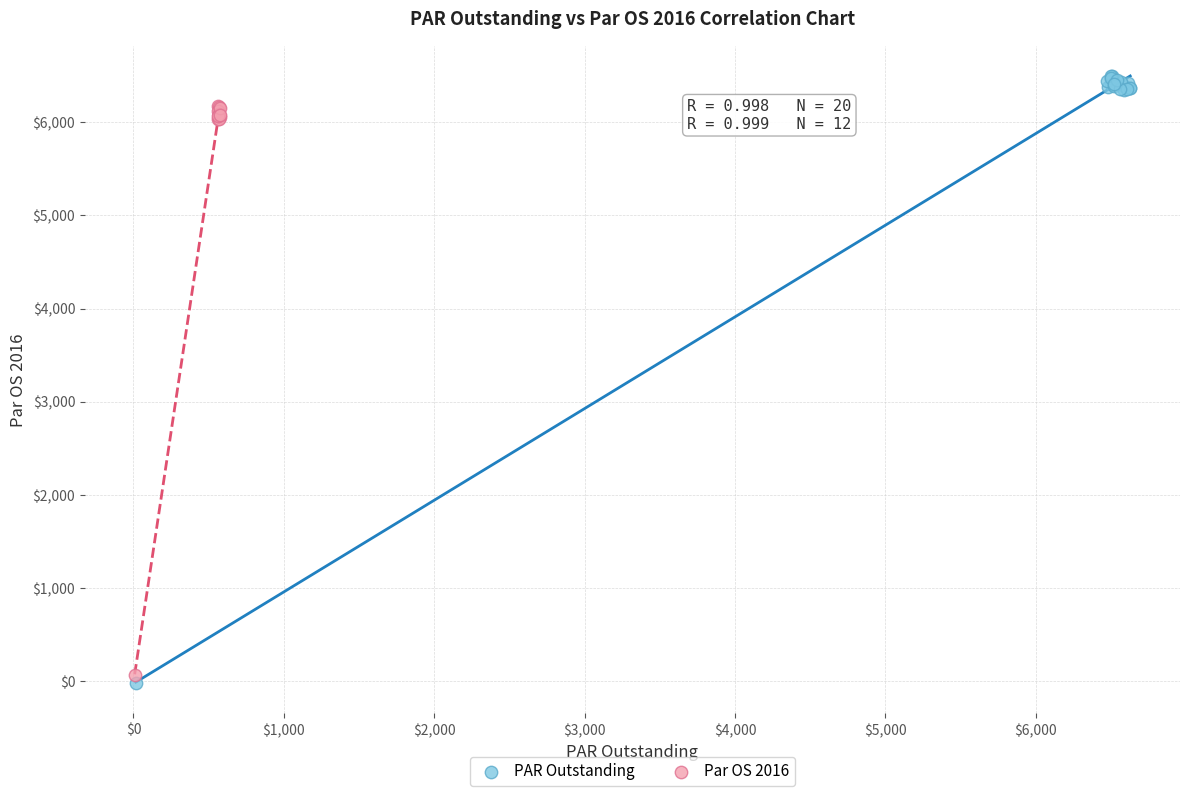

Which series has the largest Y range (max minus min)?

PAR Outstanding